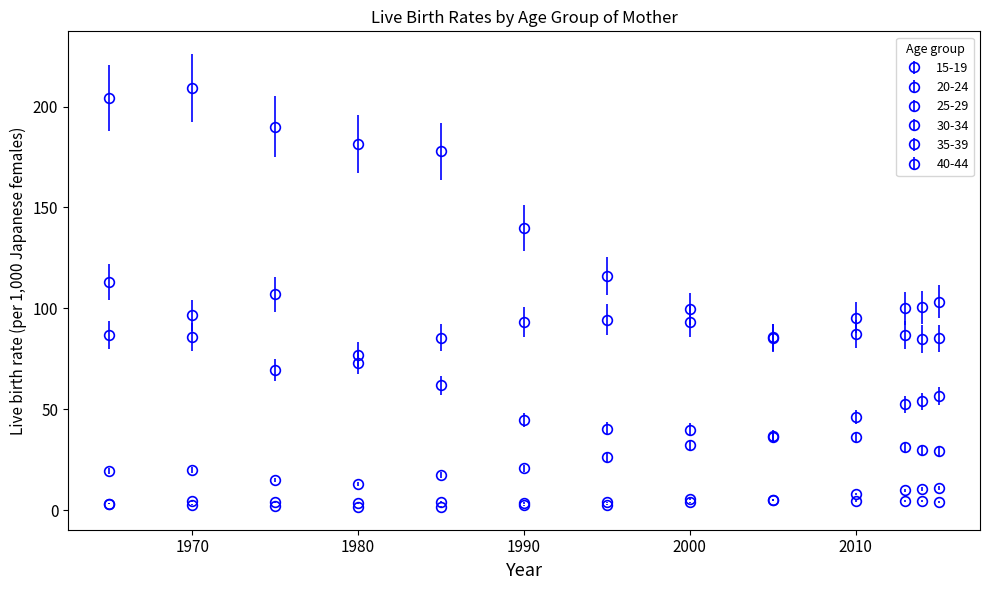

How many categories are shown in the chart?

13